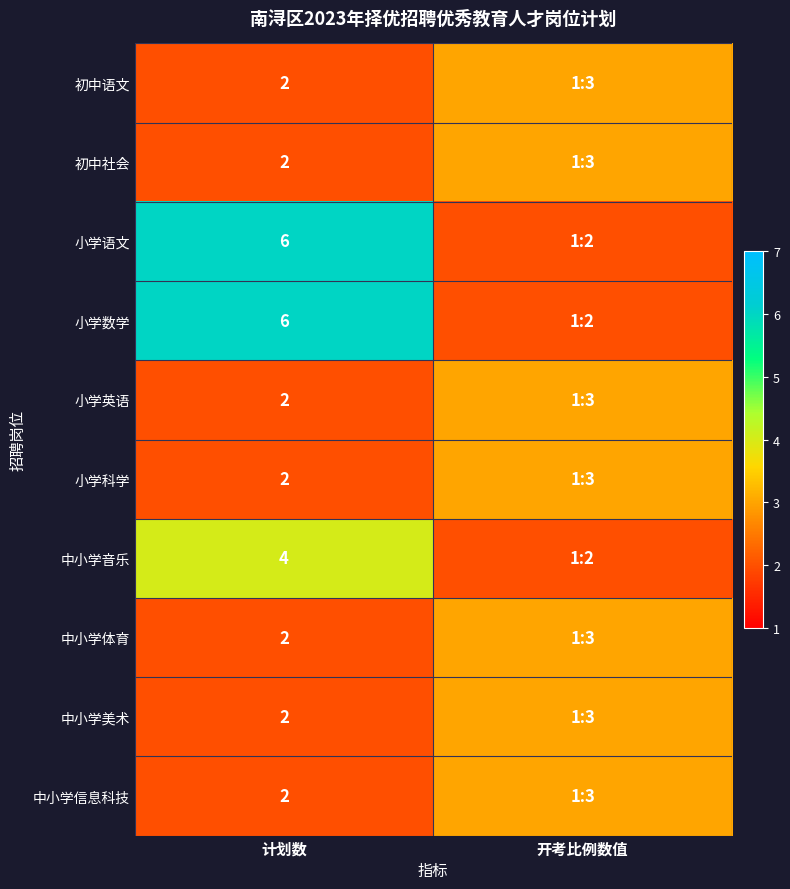

What is the difference between the highest and lowest values at 计划数?

4